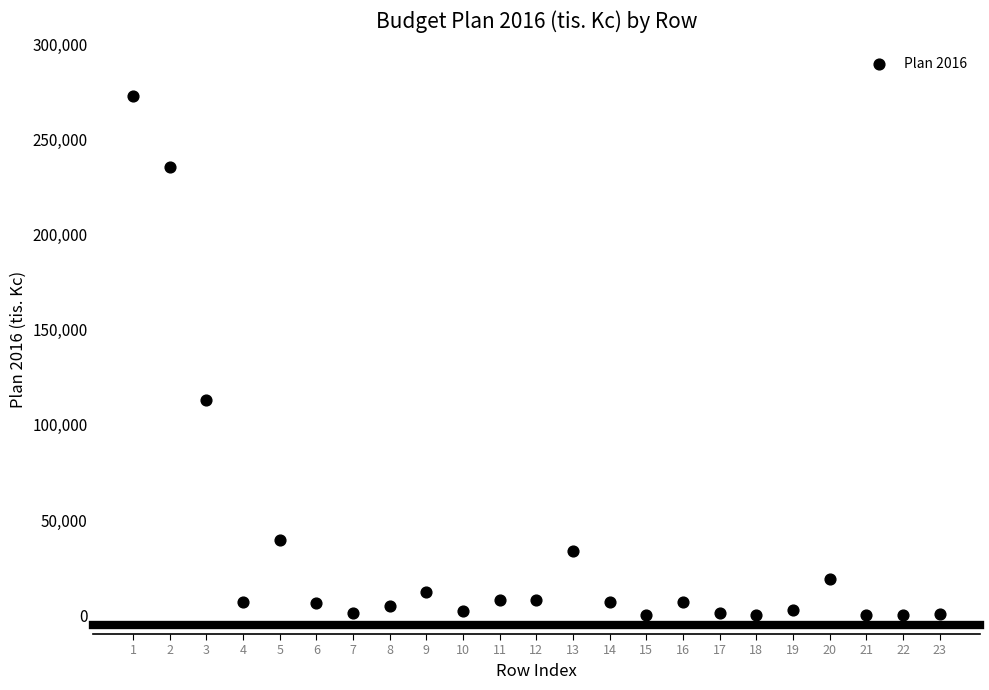

What Y value in the scatter plot is closest to 136465?

113000